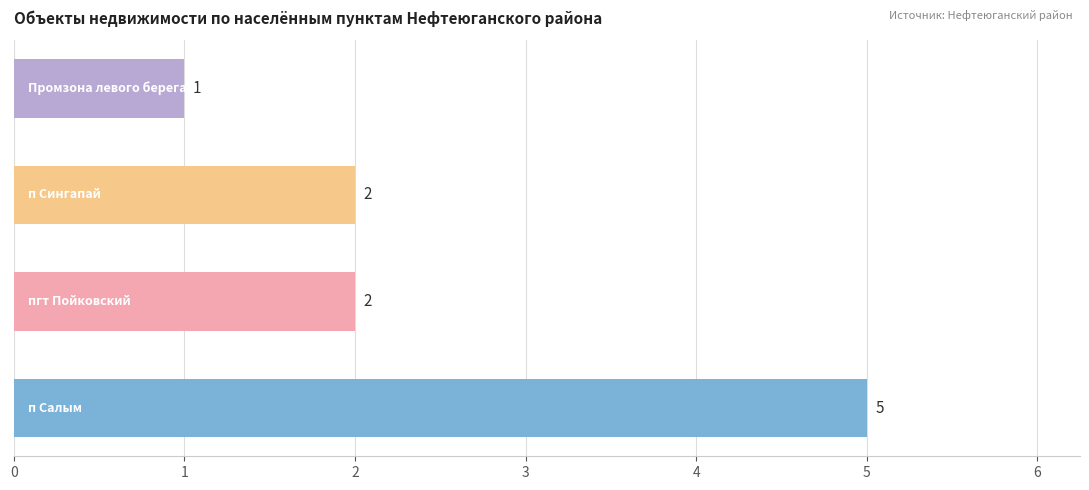

What is the difference between the second highest and minimum values?

1